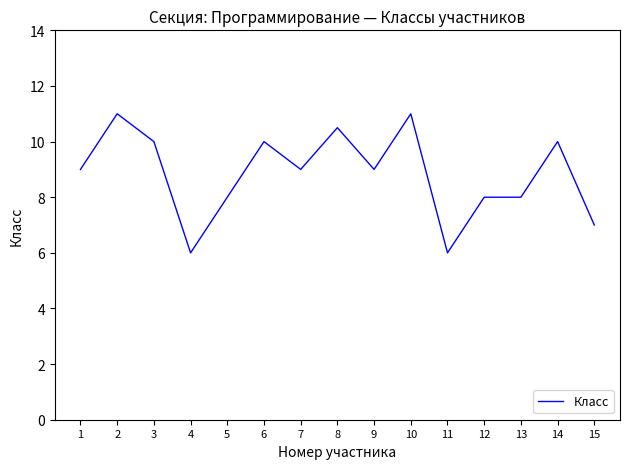

Is this an area chart (filled region under the line)?

No